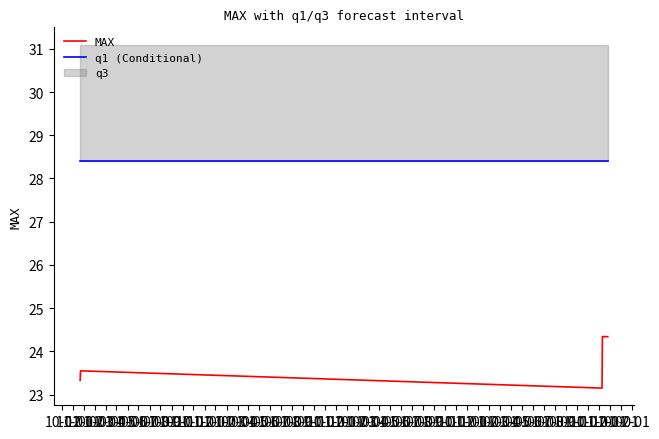

At which label does q1 (Conditional) reach its minimum?

10-01